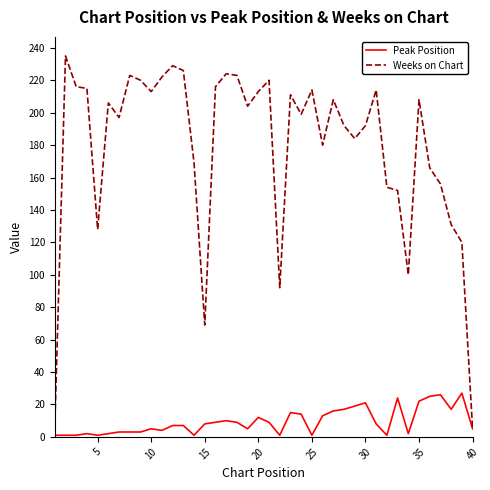

Which series has the widest spread of values?

Weeks on Chart